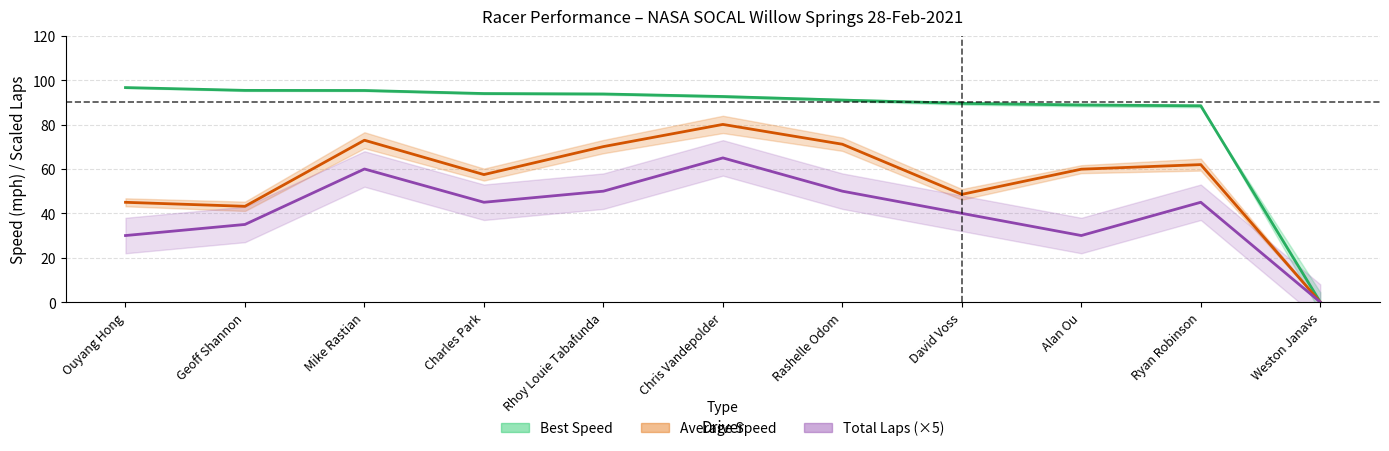

Reading left to right, extract all data points from this chart.

Total Laps: 30.0	35.0	60.0	45.0	50.0	65.0	50.0	40.0	30.0	45.0	0.0
Best Speed: 96.7	95.4	95.4	94.0	93.8	92.7	91.1	89.6	88.9	88.5	0.0
Average Speed: 45.0	43.2	73.0	57.5	70.1	80.1	71.2	48.6	59.9	62.0	0.0